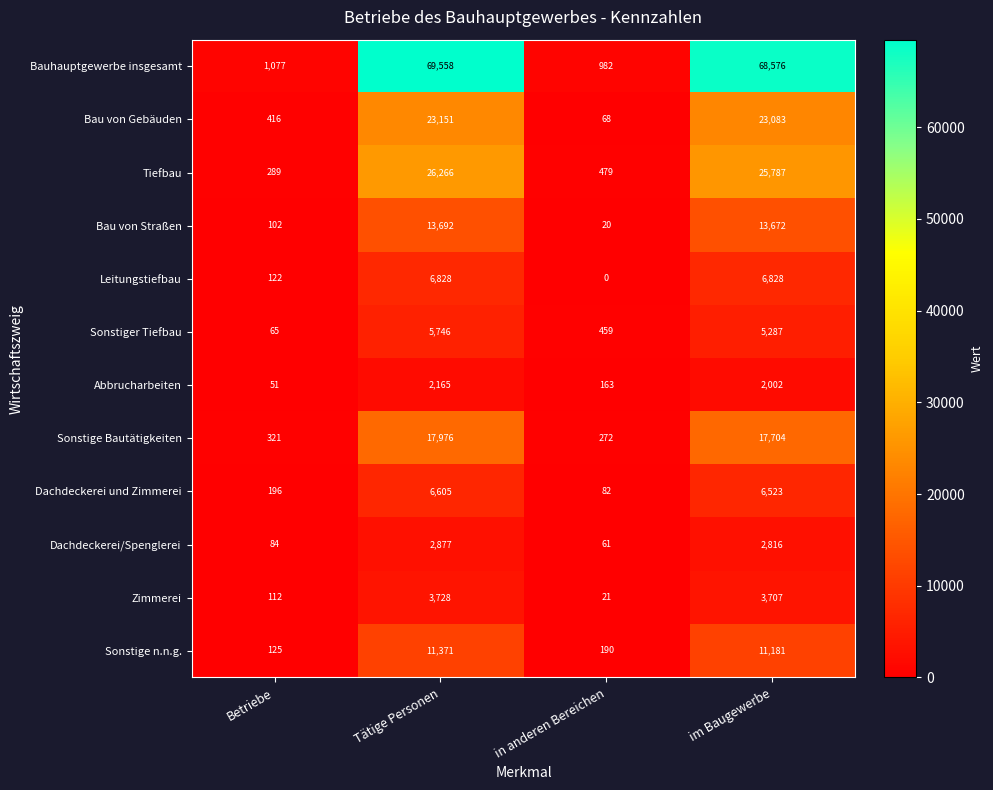

Which series has the widest spread of values?

Bauhauptgewerbe insgesamt